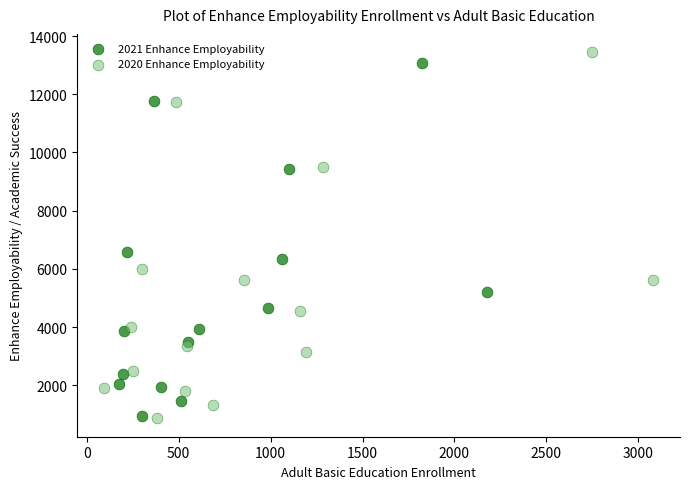

Which series has the widest spread of Y values?

2020 Enhance Employability